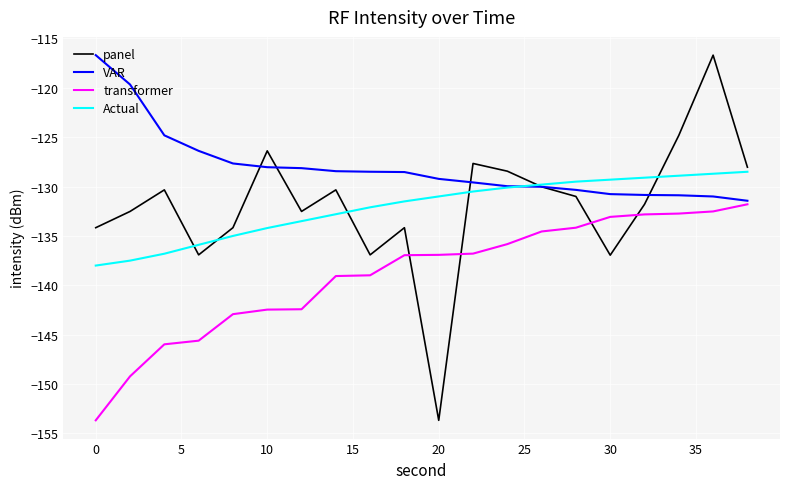

True or false: Actual and transformer cross at least once.

False